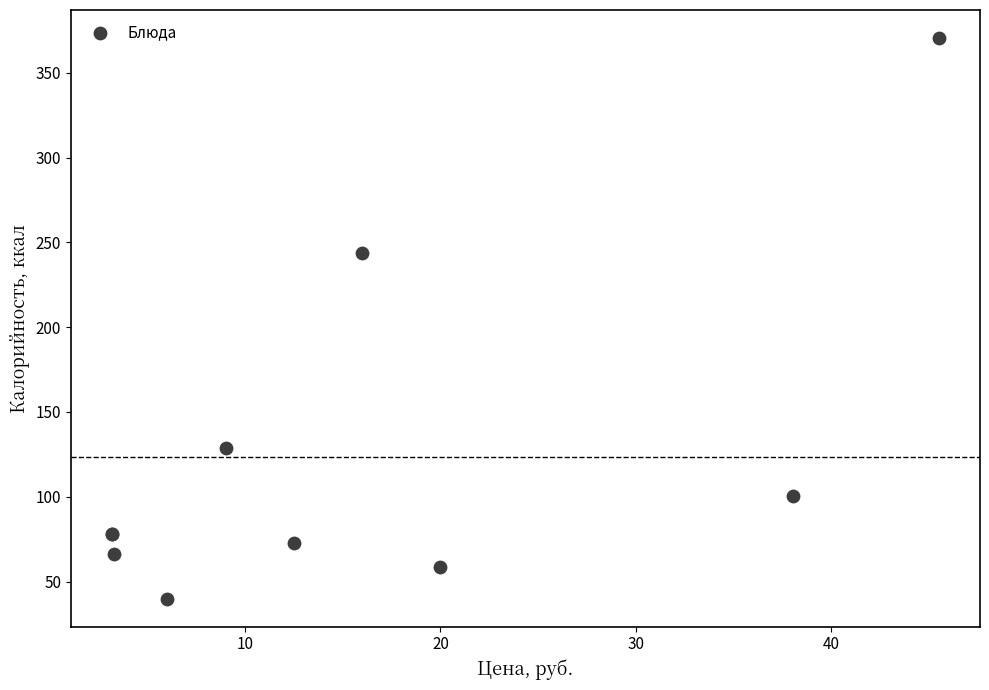

What Y value in the scatter plot is closest to 205?

243.6